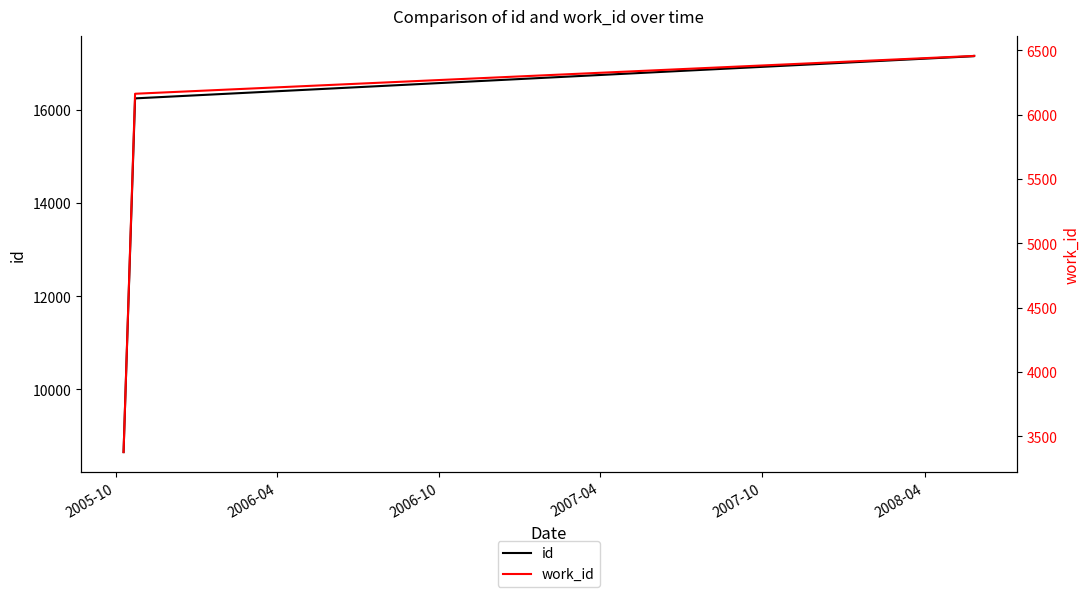

What is the lowest value of the id series?

8656